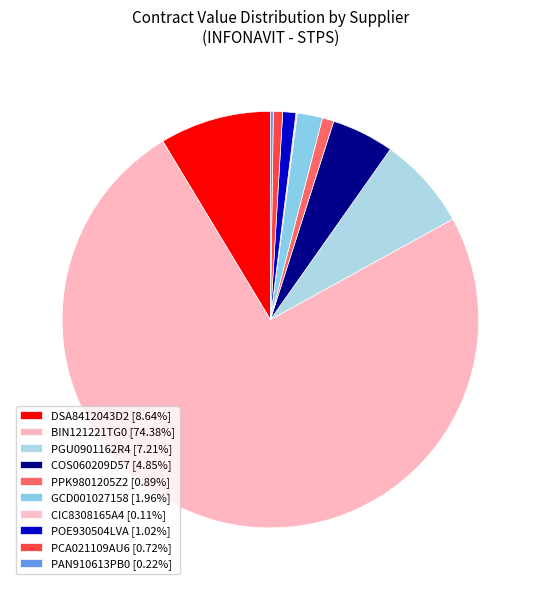

Which category has the smallest portion of the pie?

CIC8308165A4